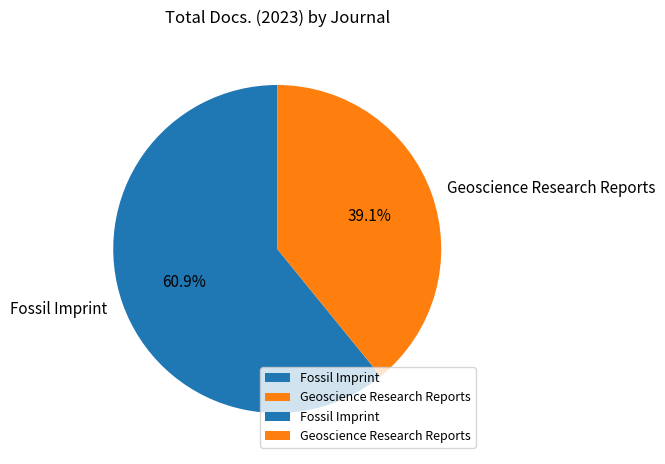

Rank the categories by value from highest to lowest.

Fossil Imprint, Geoscience Research Reports